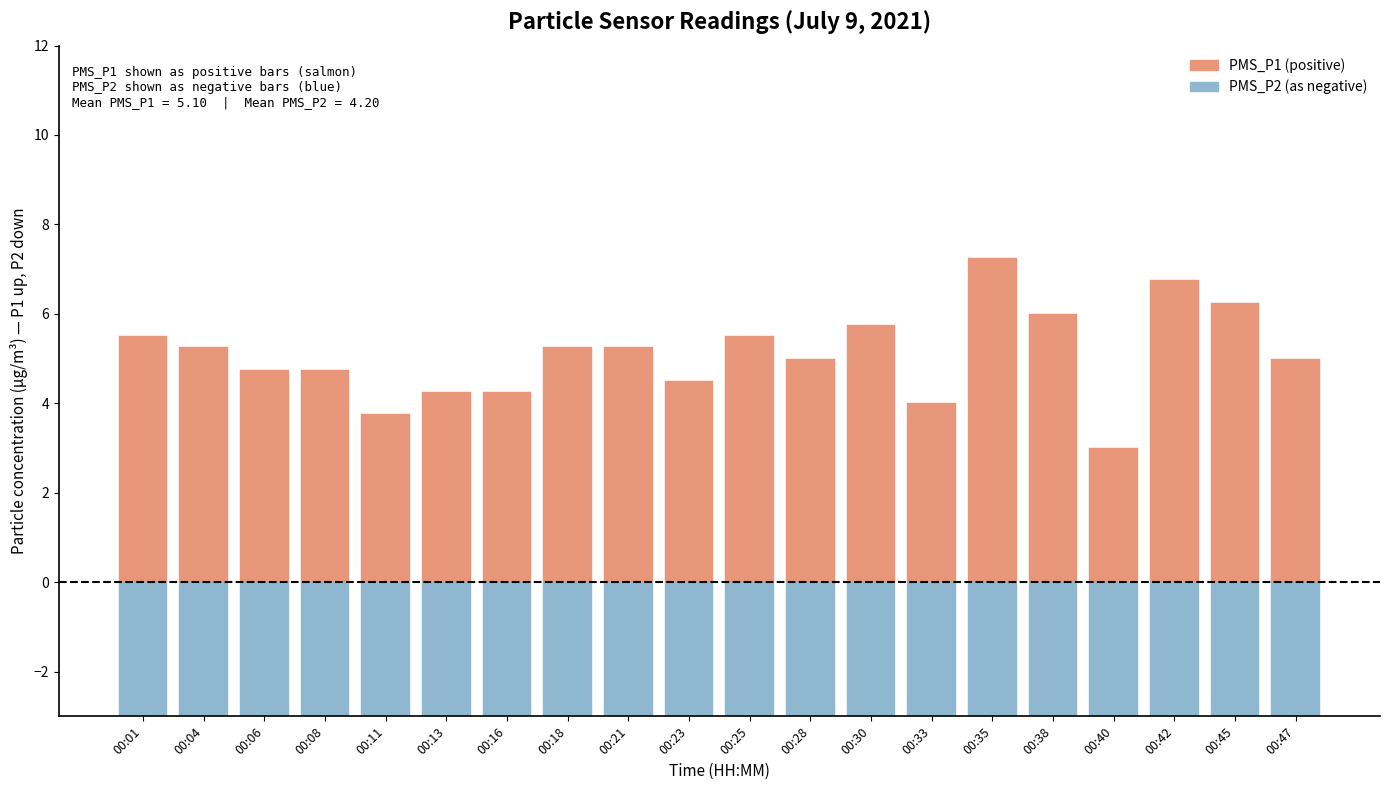

At which label is PMS_P1 closest to 5?

00:28